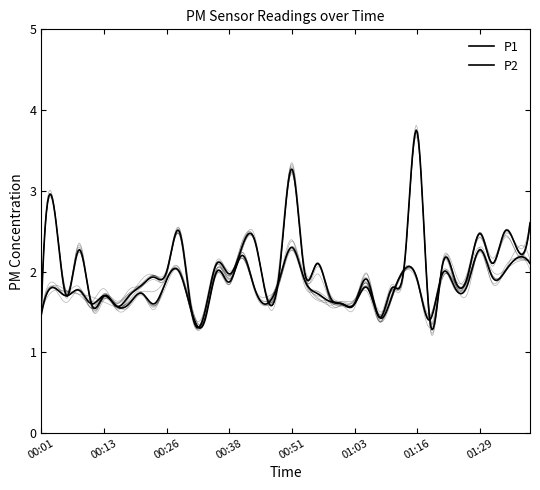

Where is the first local minimum for P1?

00:06